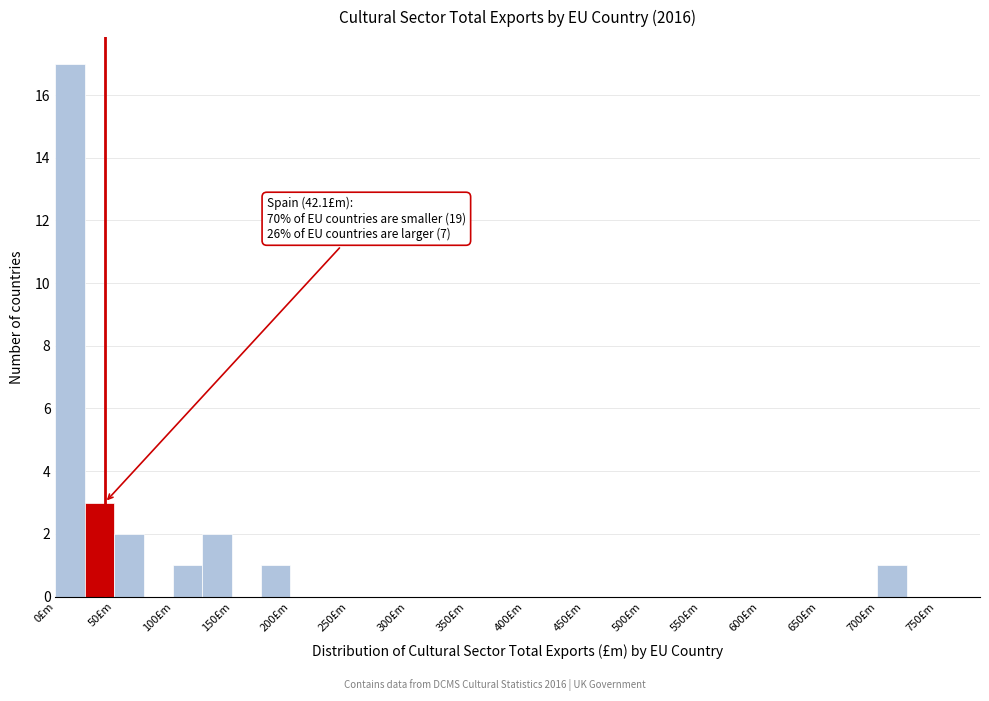

Over which range of the x-axis is the bar tallest?

0 to 25